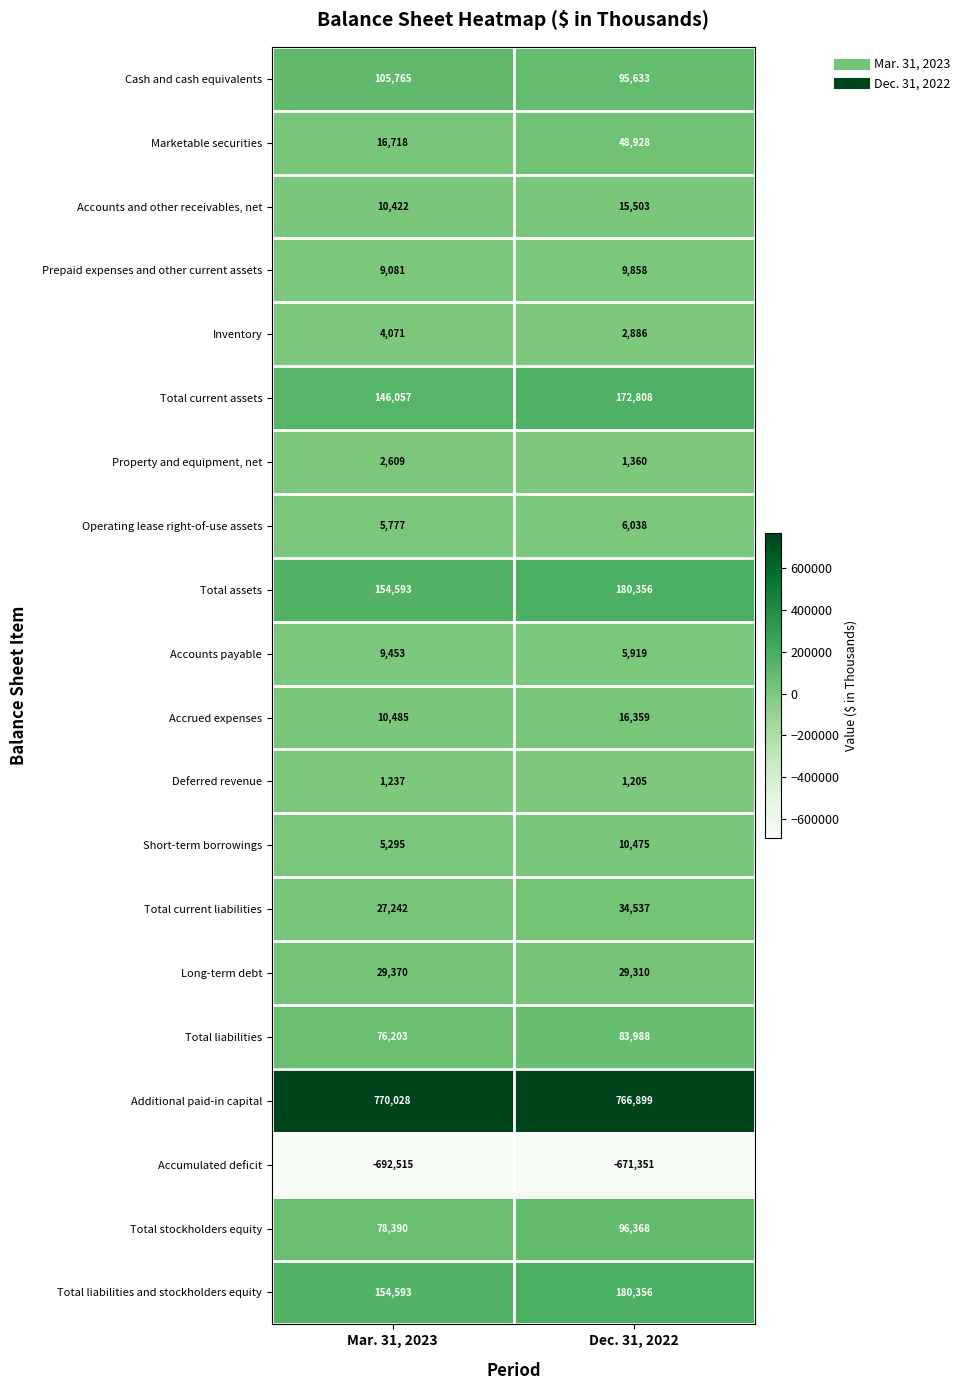

Is the value of Accounts and other receivables, net at Dec. 31, 2022 greater than the value of Accrued expenses at Dec. 31, 2022?

No